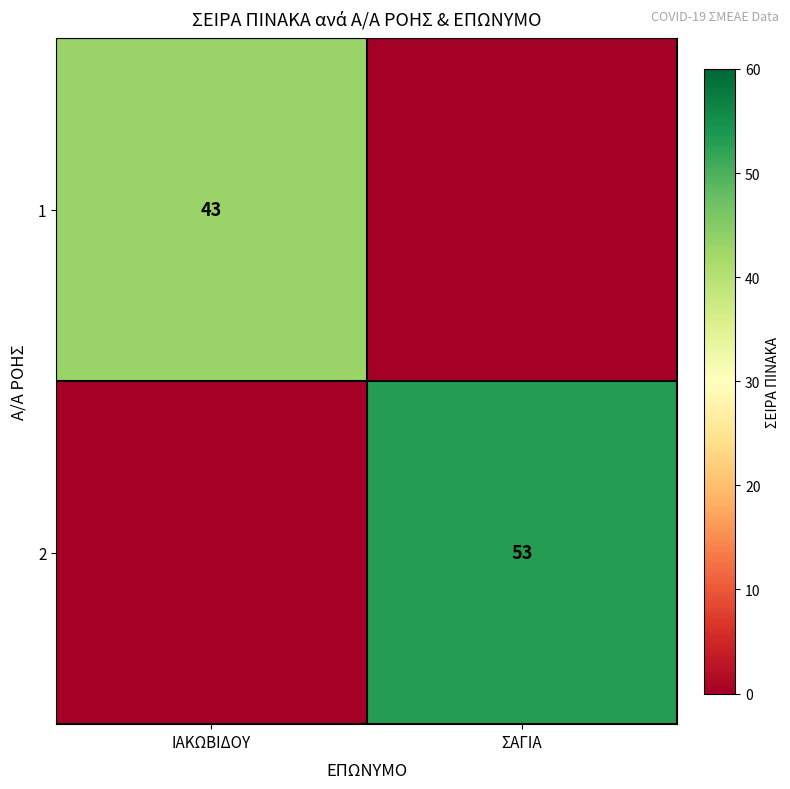

What is the total value across all series at ΙΑΚΩΒΙΔΟΥ?

43